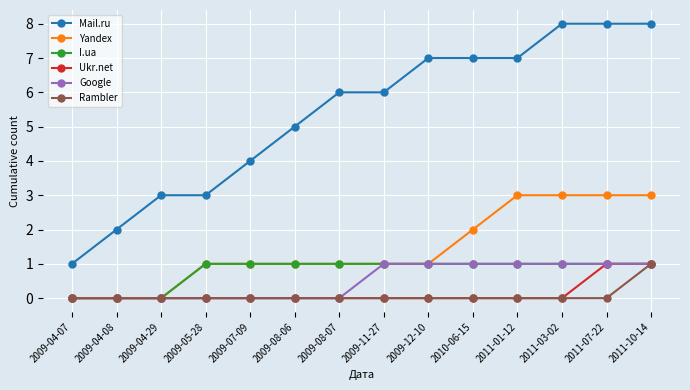

True or false: Yandex and Mail.ru cross at least once.

False